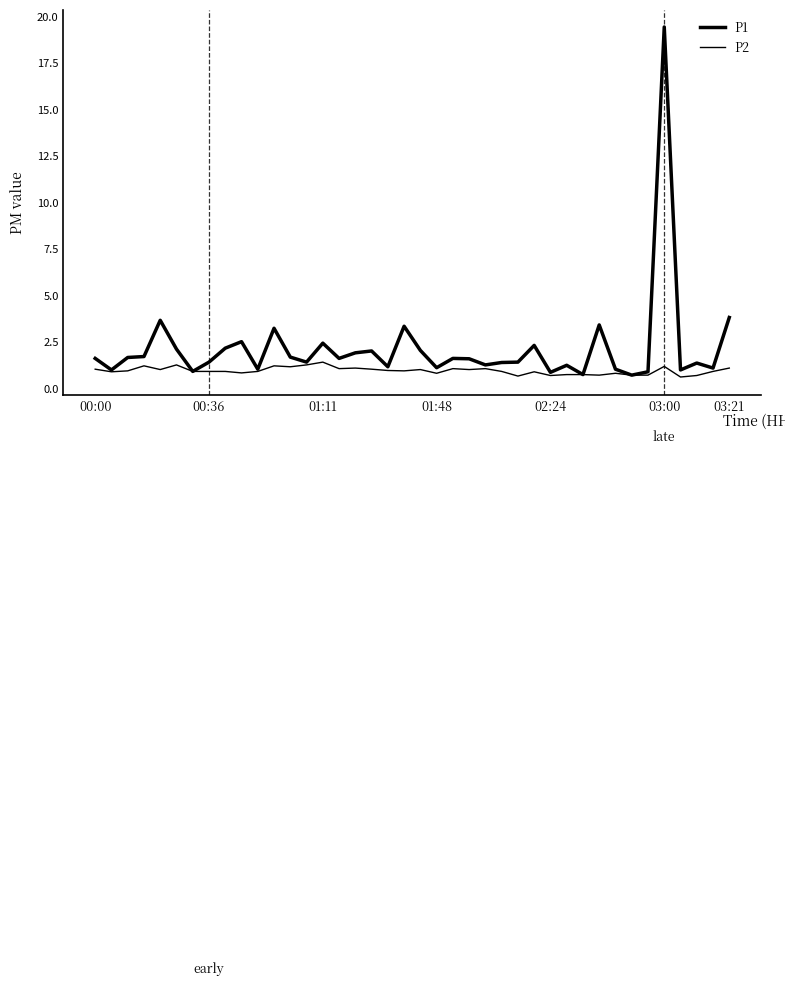

What is the sum of all P2 values?

37.5